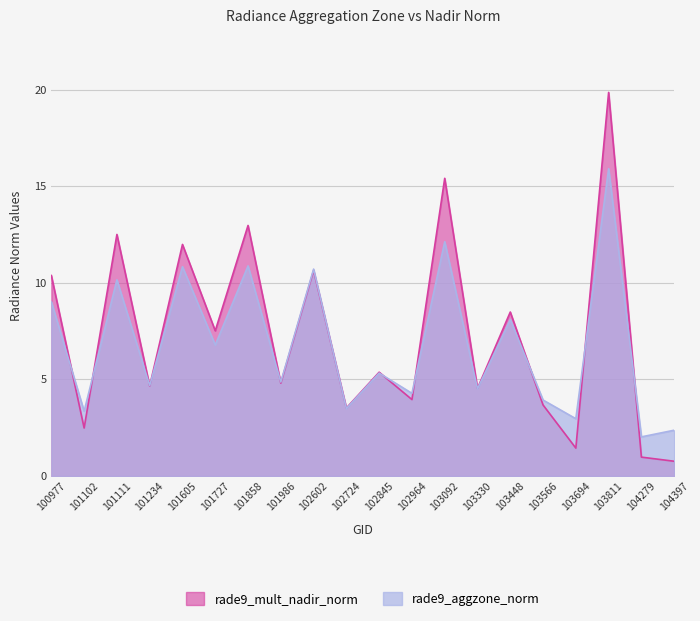

Where is the first local maximum for rade9_mult_nadir_norm?

101111